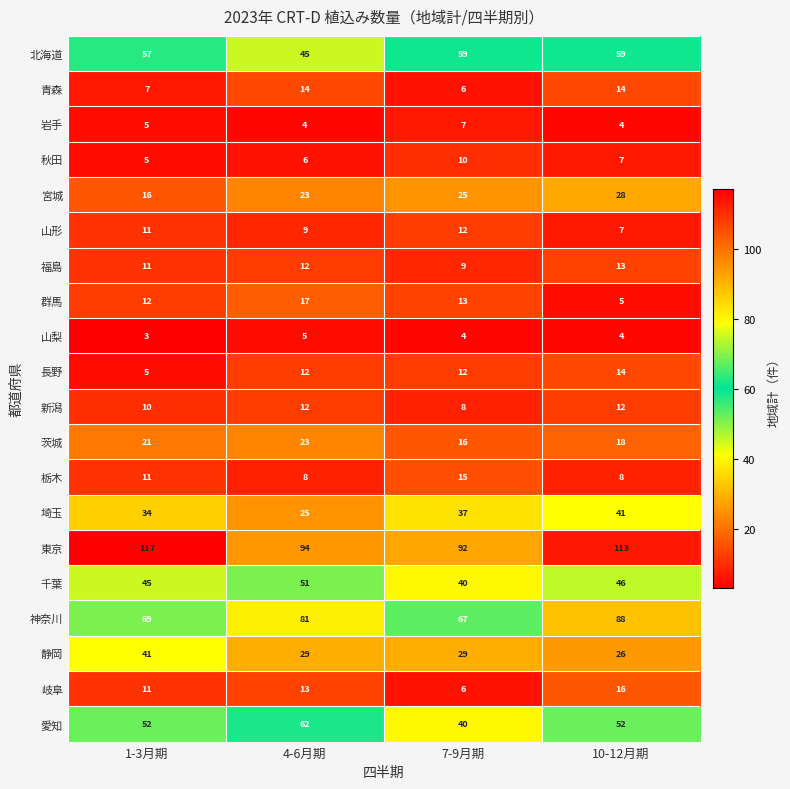

What value does the 栃木 series have at 7-9月期?

15